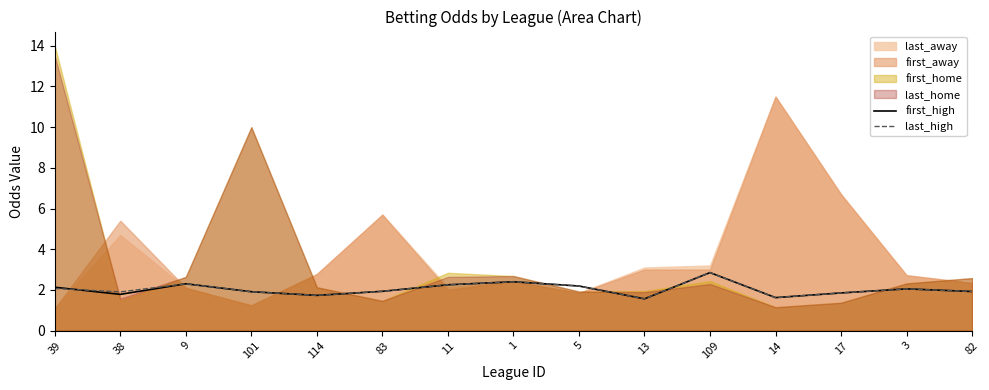

Is the value of last_high at 101 greater than the value of first_high at 17?

Yes